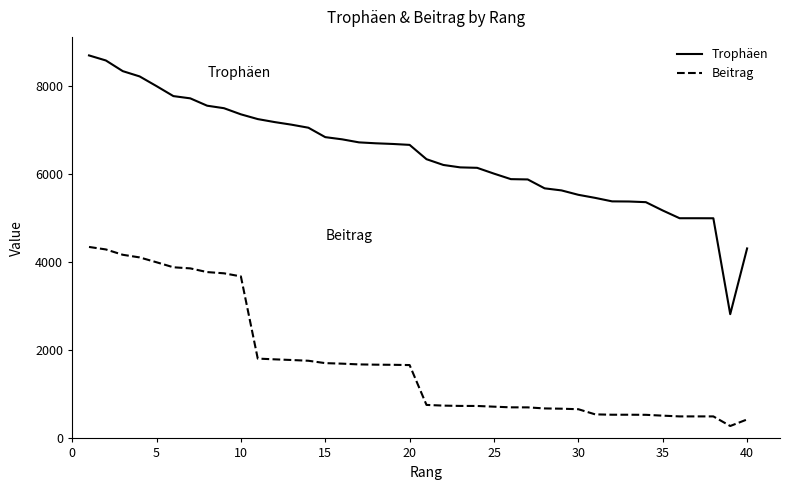

What is the difference between the maximum and minimum values in the Trophäen series?

5877